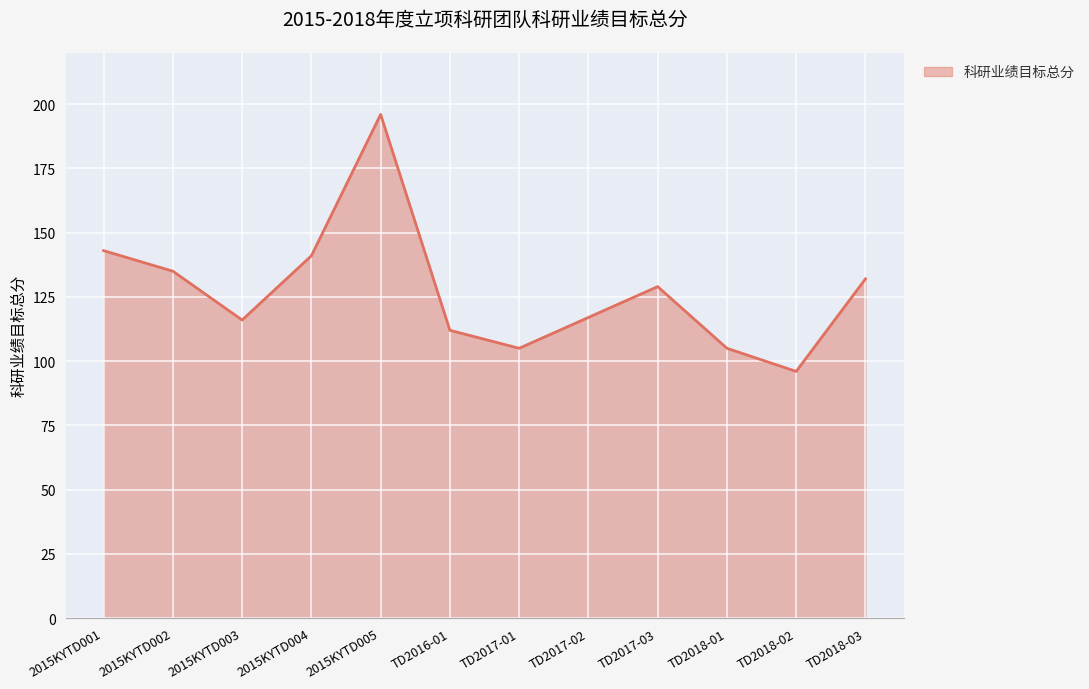

Is it true that the value at TD2016-01 is 59?

False